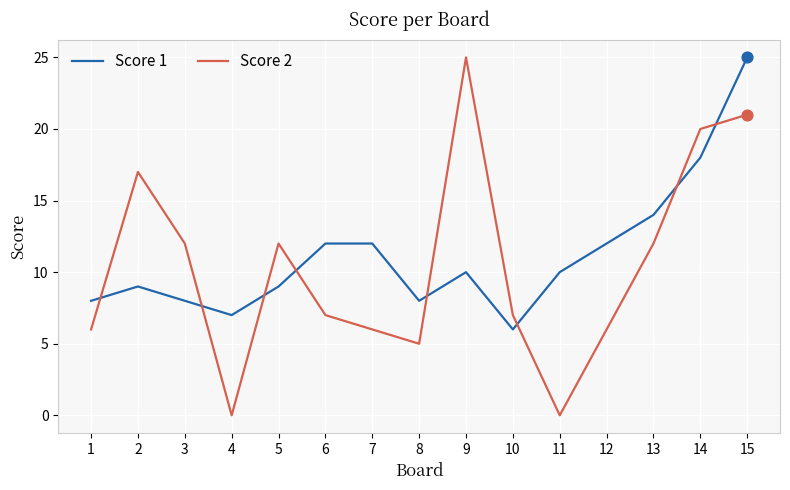

Is the value of Score 2 at 11 greater than the value of Score 1 at 15?

No